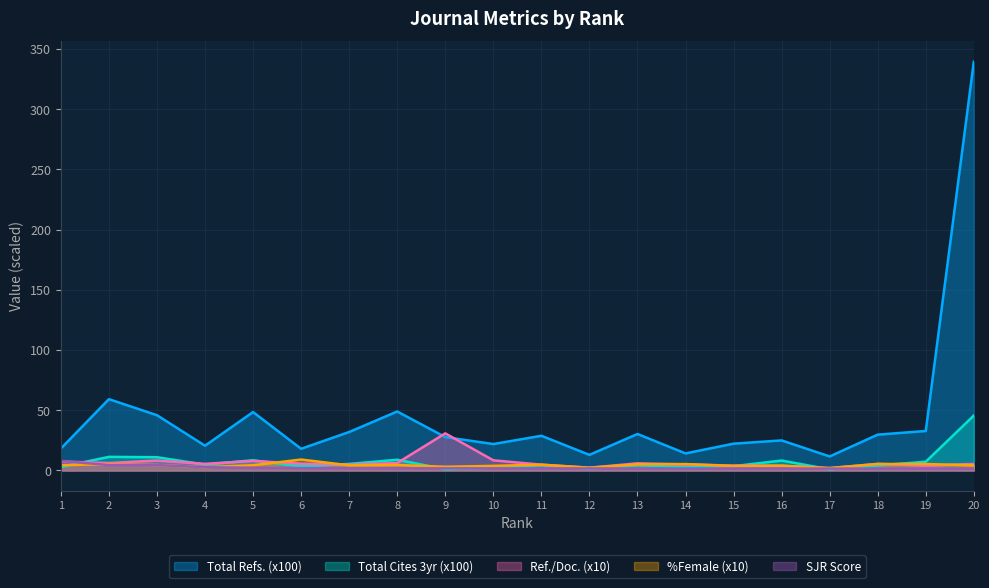

How many times do Ref. / Doc. and %Female cross each other?

6